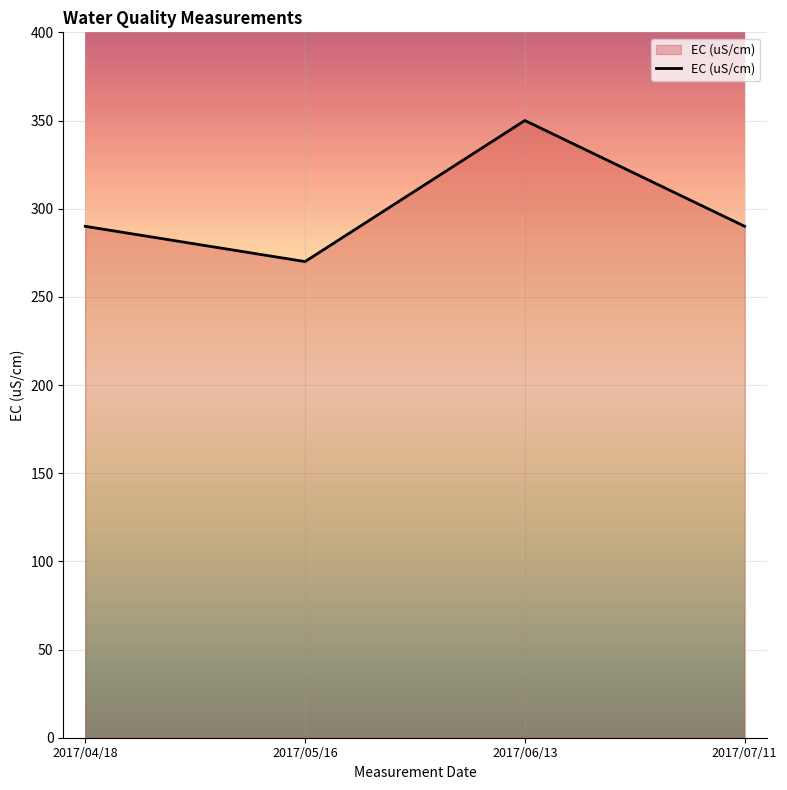

What is the approximate value at 2017/06/13?

350